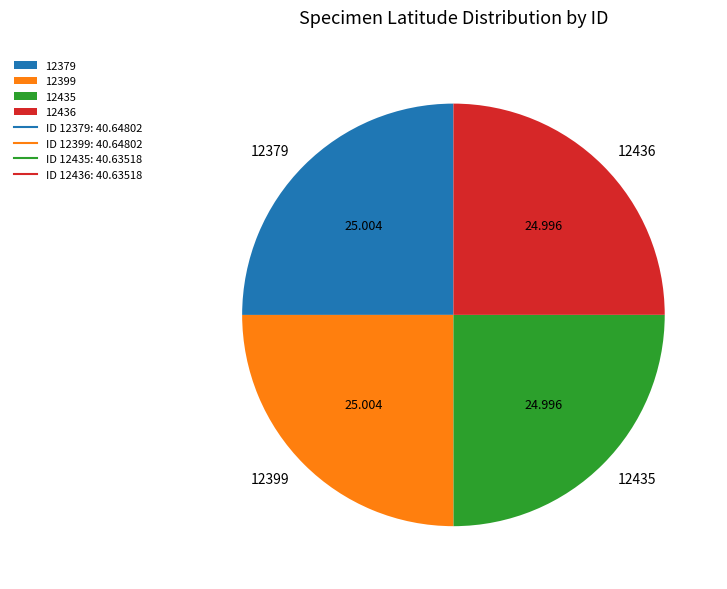

Is there any slice that represents more than half of the pie?

No